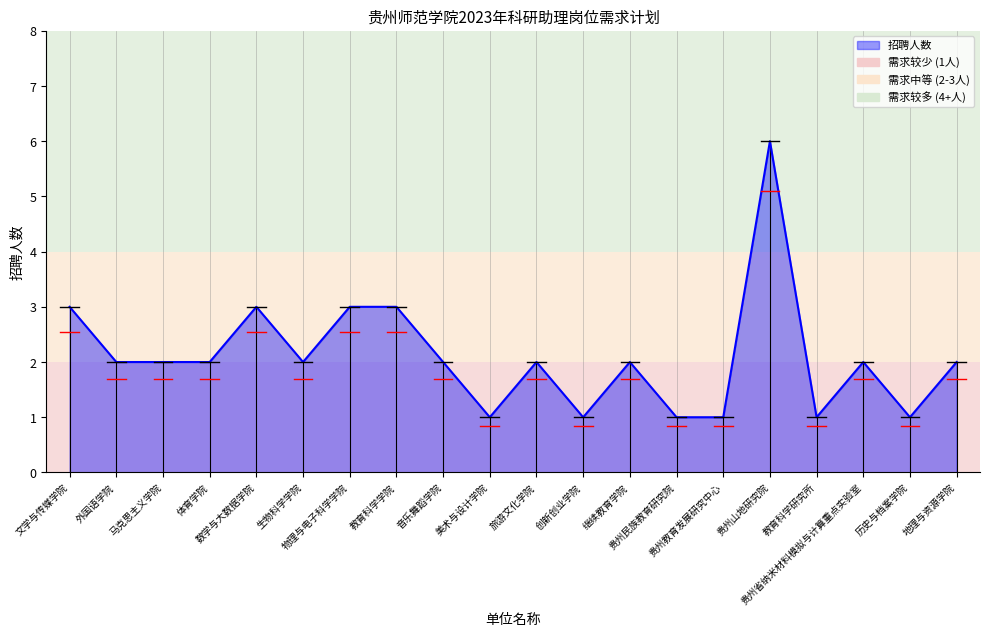

Reading right to left, transcribe all the data shown in this chart.

2	1	2	1	6	1	1	2	1	2	1	2	3	3	2	3	2	2	2	3